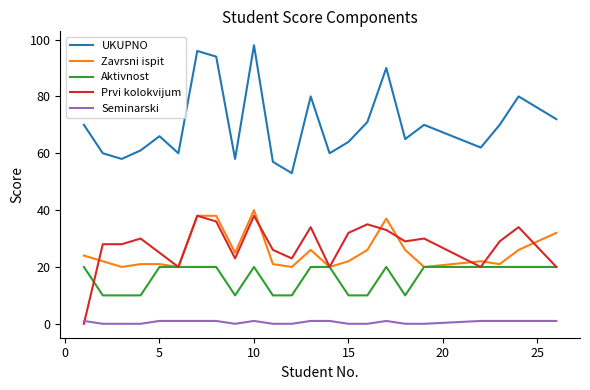

Reading right to left, transcribe all the data shown in this chart.

UKUPNO: 72	80	70	62	70	65	90	71	64	60	80	53	57	98	58	94	96	60	66	61	58	60	70
Zavrsni ispit: 32	26	21	22	20	26	37	26	22	20	26	20	21	40	25	38	38	20	21	21	20	22	24
Aktivnost: 20	20	20	20	20	10	20	10	10	20	20	10	10	20	10	20	20	20	20	10	10	10	20
Prvi kolokvijum: 20	34	29	20	30	29	33	35	32	20	34	23	26	38	23	36	38	20	25	30	28	28	0
Seminarski: 1	1	1	1	0	0	1	0	0	1	1	0	0	1	0	1	1	1	1	0	0	0	1